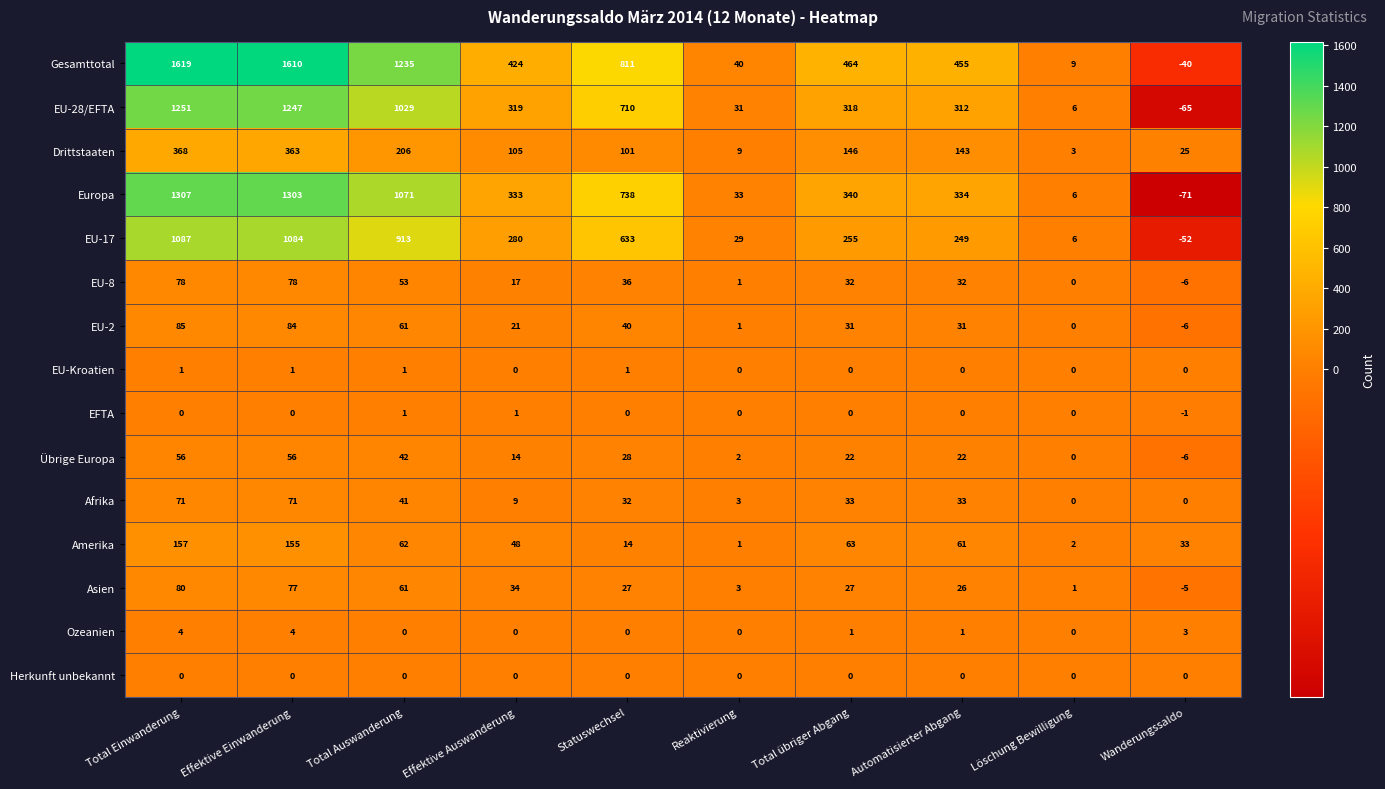

Which series has the largest range (max minus min)?

Gesamttotal